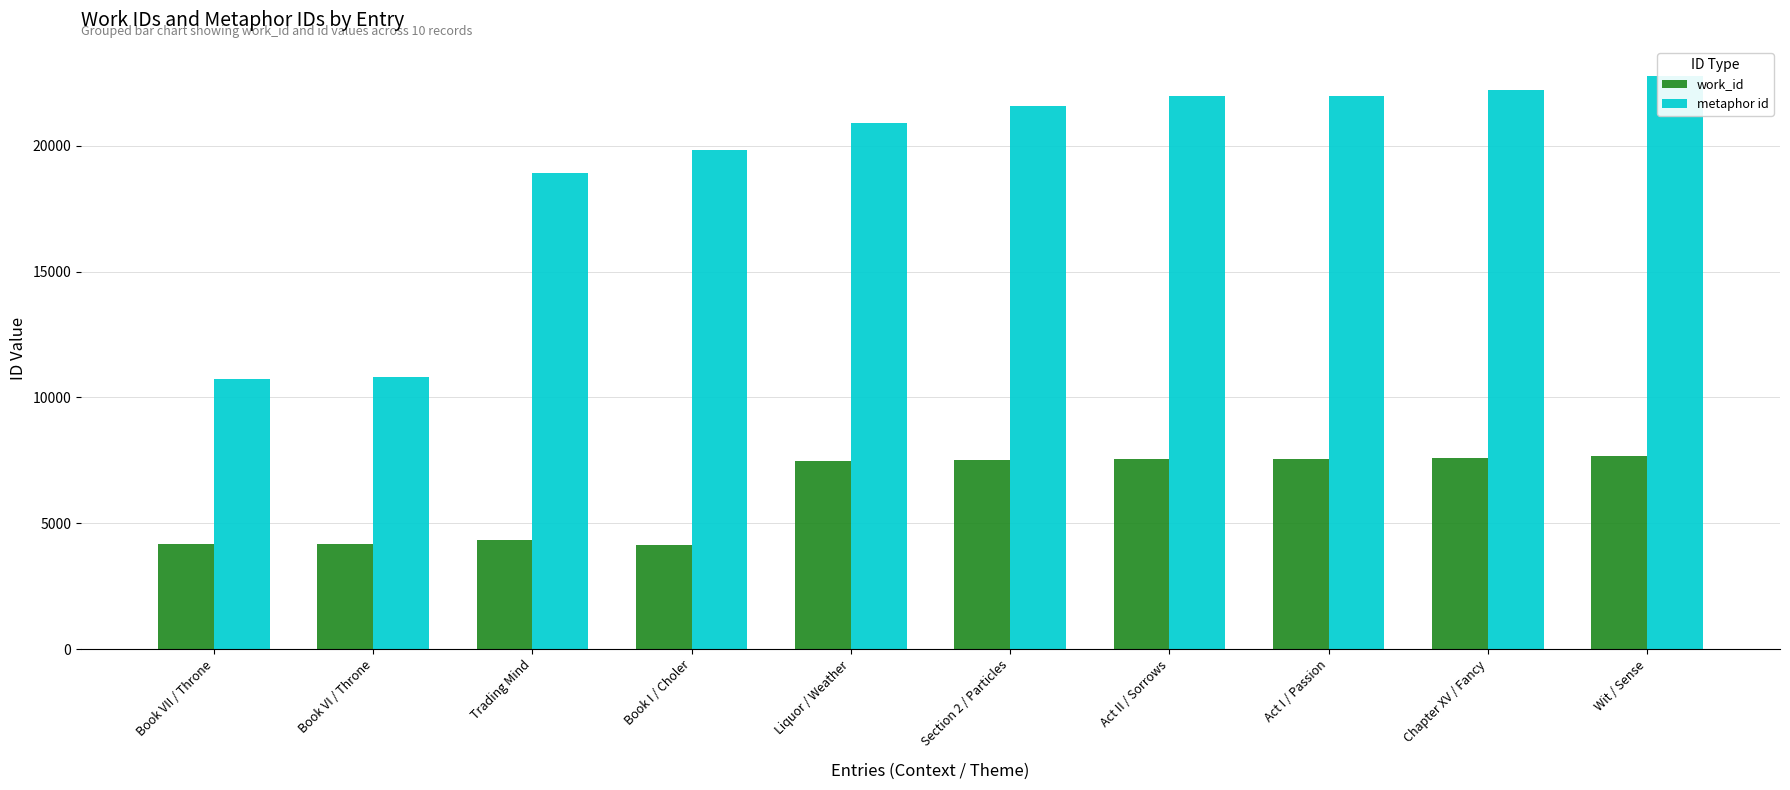

Where is metaphor id nearest to the value 16772?

Trading Mind